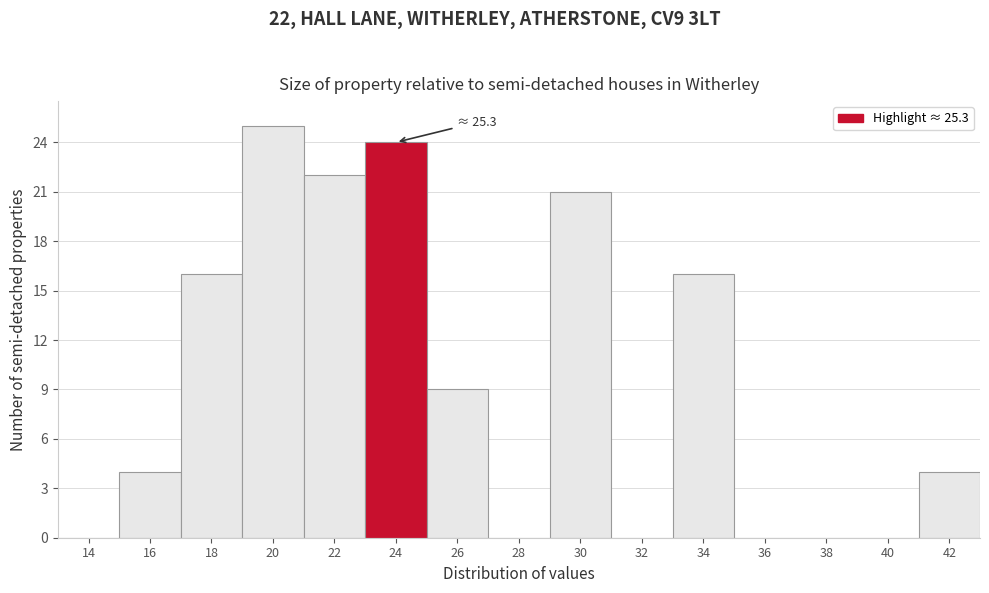

Reading left to right, list all the values displayed in this chart.

14=0	16=4	18=16	20=25	22=22	24=24	26=9	28=0	30=21	32=0	34=16	36=0	38=0	40=0	42=4